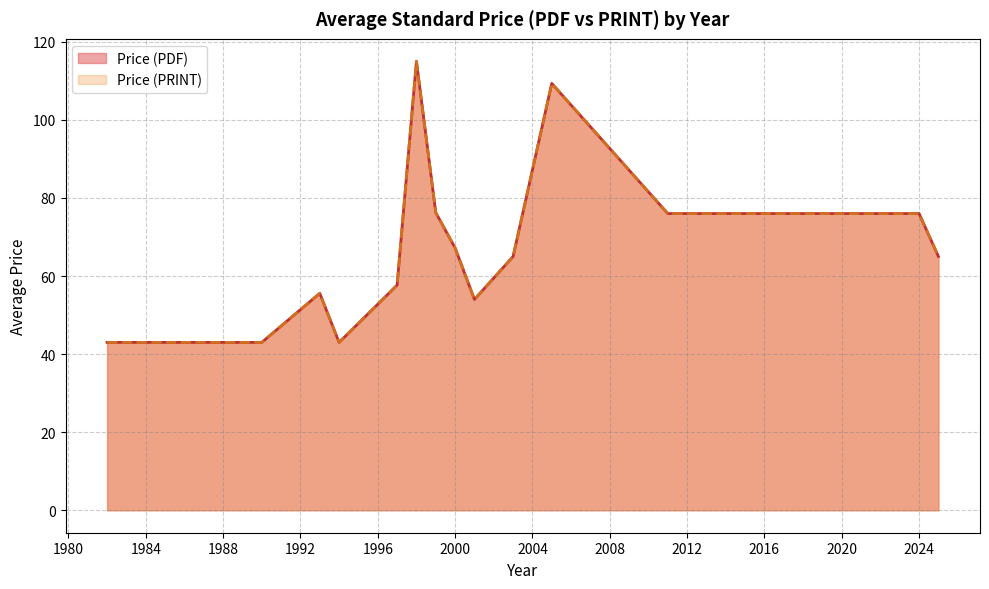

True or false: Price (PRINT) and Price (PDF) intersect in this chart.

False